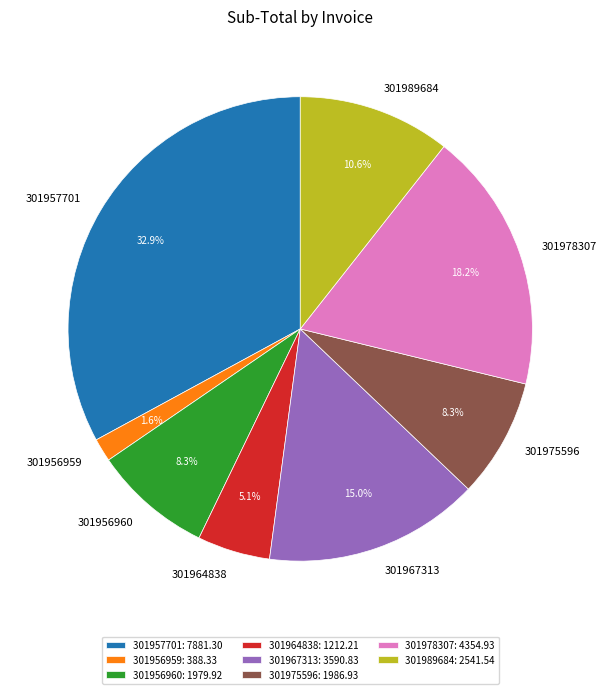

To the nearest percent, what portion does 301956959 represent?

2%